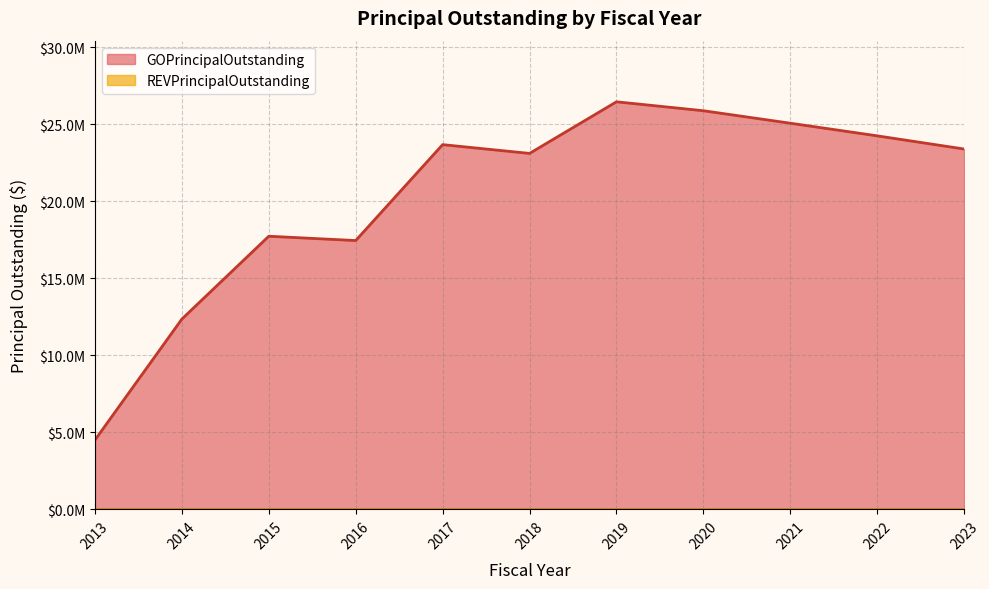

Does the chart display data point markers on the line(s)?

No